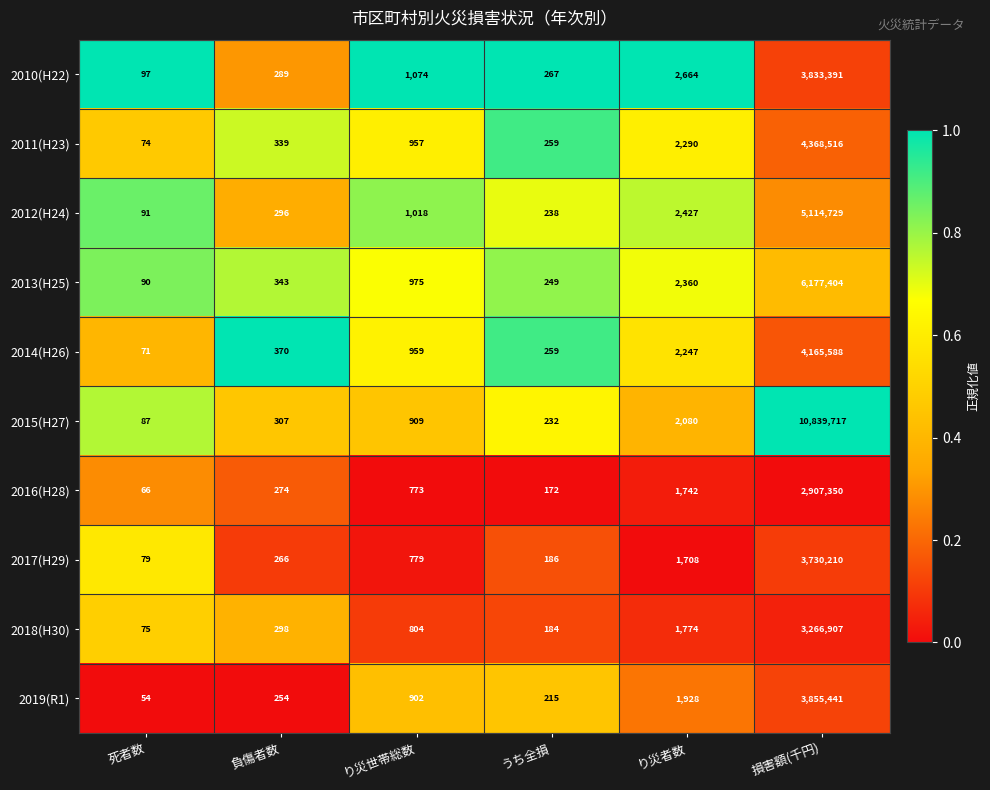

What value does the 2017(H29) series have at うち全損, to the nearest 100?

200